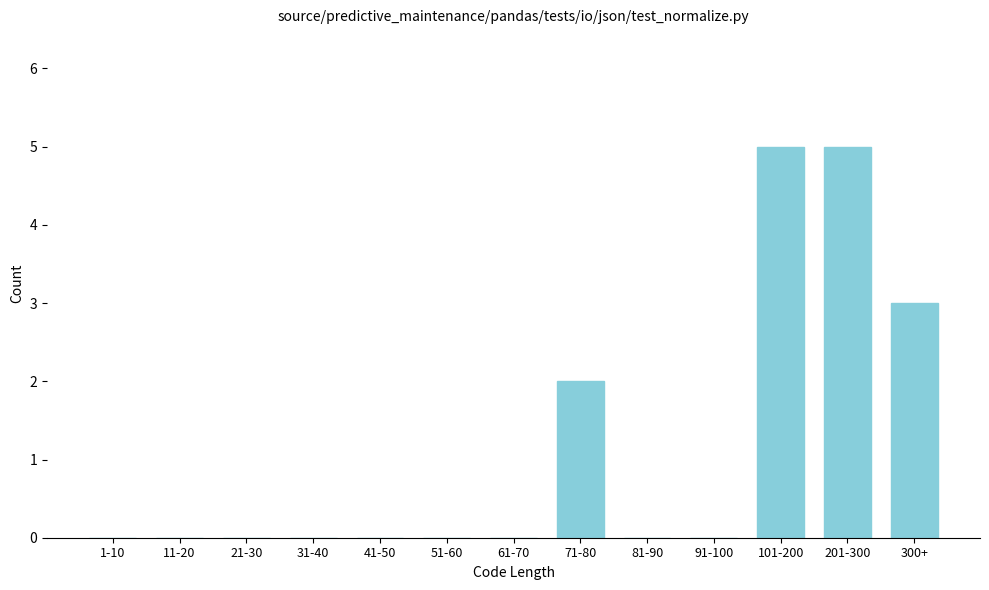

Reading right to left, what are all the values shown in this chart?

300+=3	201-300=5	101-200=5	91-100=0	81-90=0	71-80=2	61-70=0	51-60=0	41-50=0	31-40=0	21-30=0	11-20=0	1-10=0